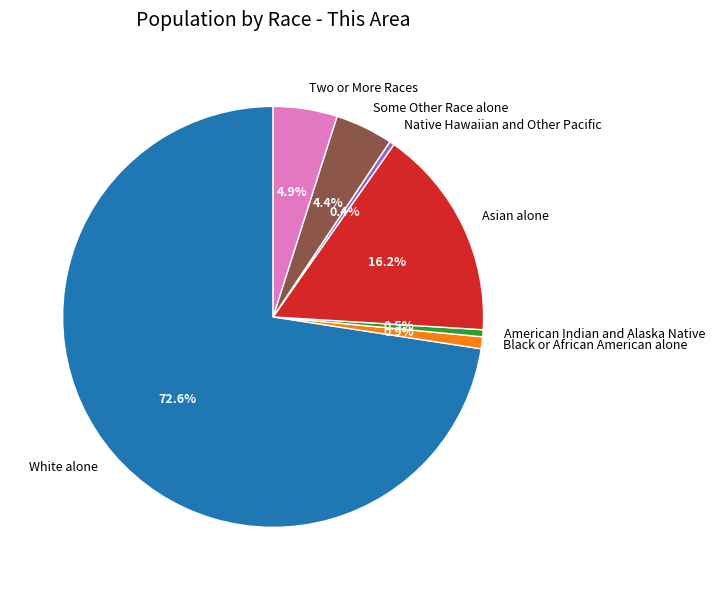

Count the number of slices in the pie.

7